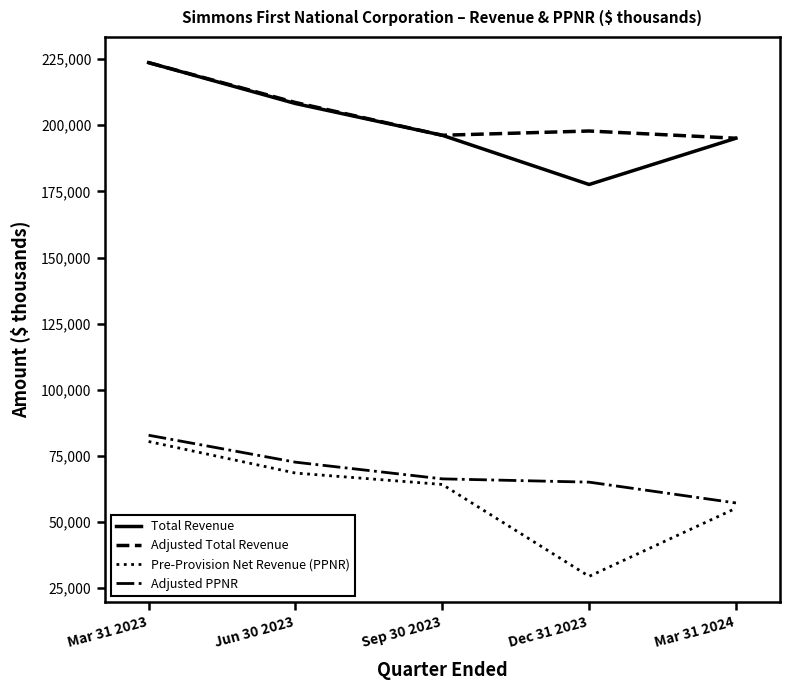

Does the chart display data point markers on the line(s)?

No